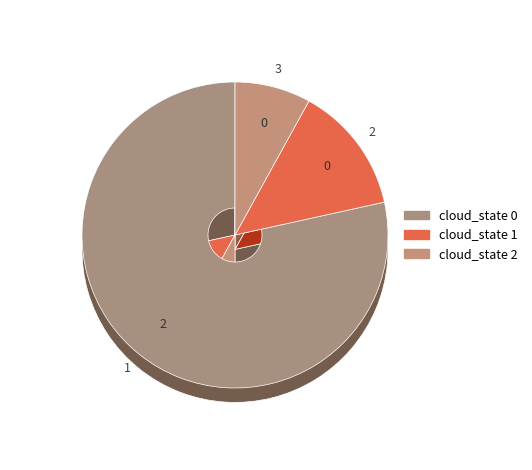

Count the number of slices in the pie.

3